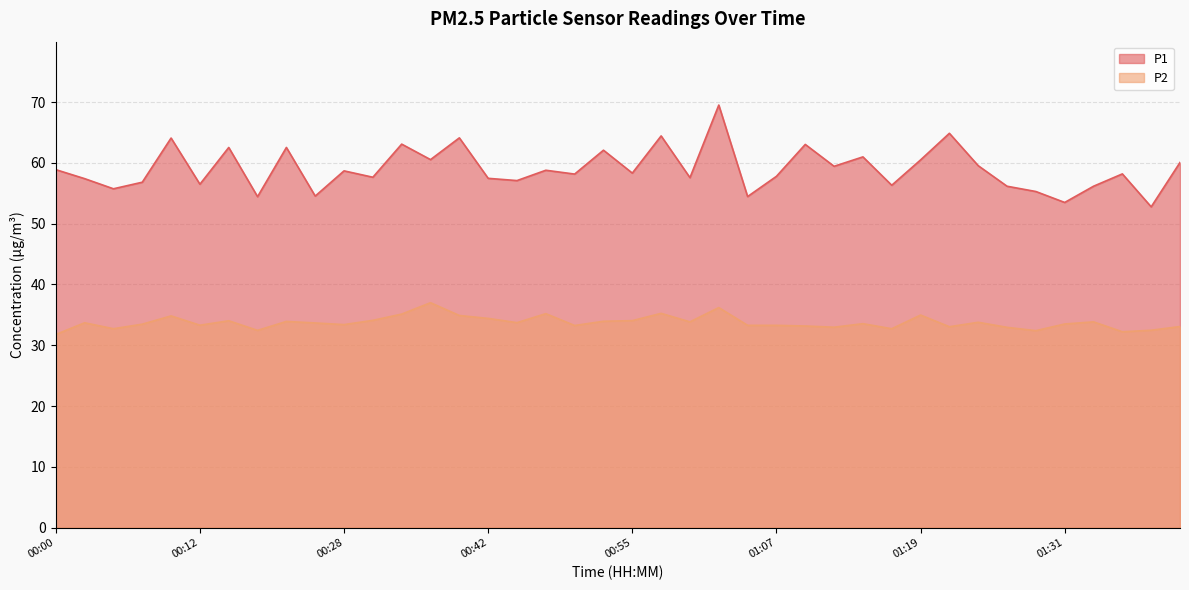

Rank the categories by P2 value from lowest to highest.

00:00, 01:36, 01:29, 00:20, 01:38, 00:05, 01:17, 01:26, 01:12, 01:21, 01:41, 01:09, 00:50, 01:04, 01:07, 00:12, 00:28, 00:07, 01:31, 01:14, 00:25, 00:02, 00:45, 01:24, 01:00, 01:34, 00:23, 00:52, 00:18, 00:55, 00:33, 00:42, 00:10, 00:40, 01:19, 00:35, 00:47, 00:57, 01:02, 00:38